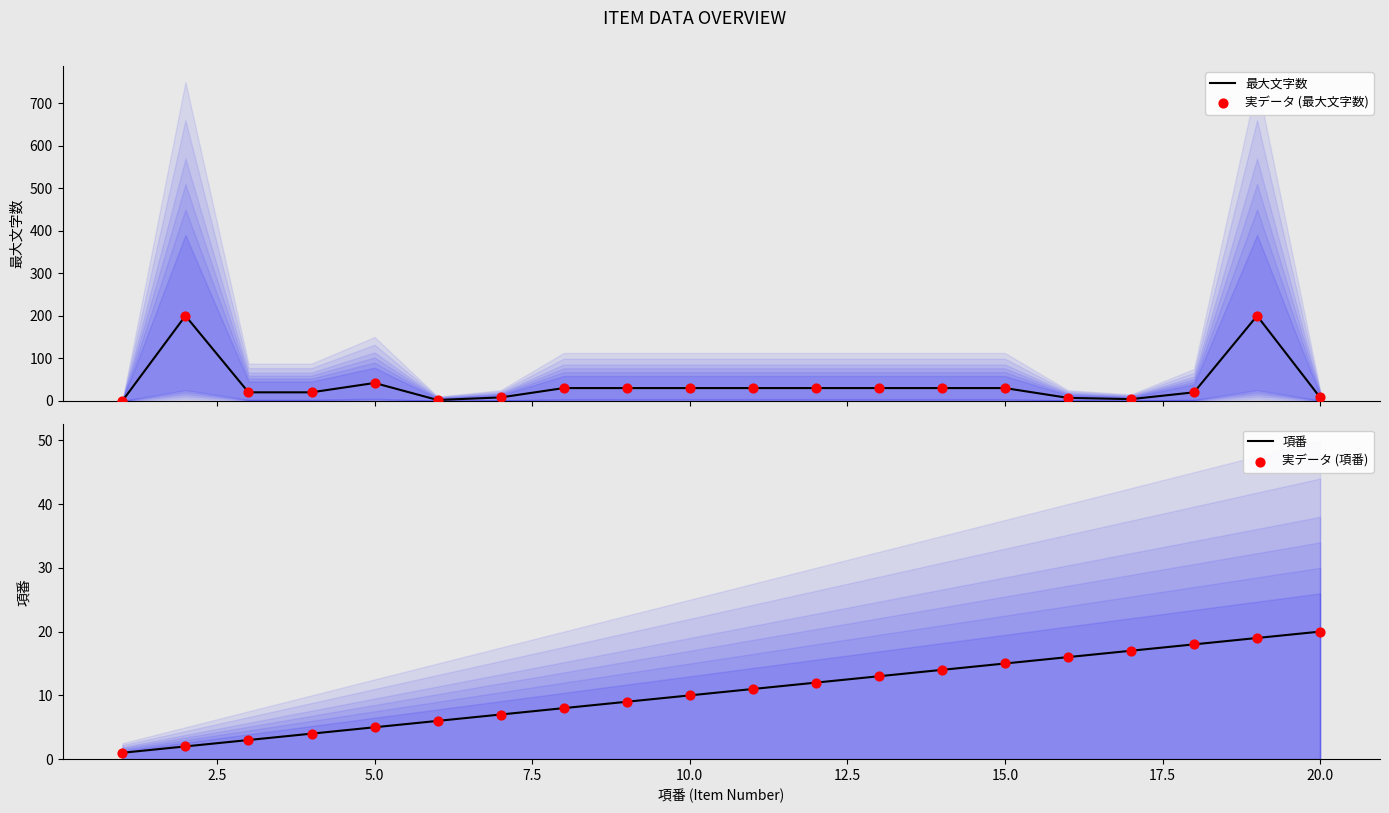

Which series contains the lowest Y value?

最大文字数